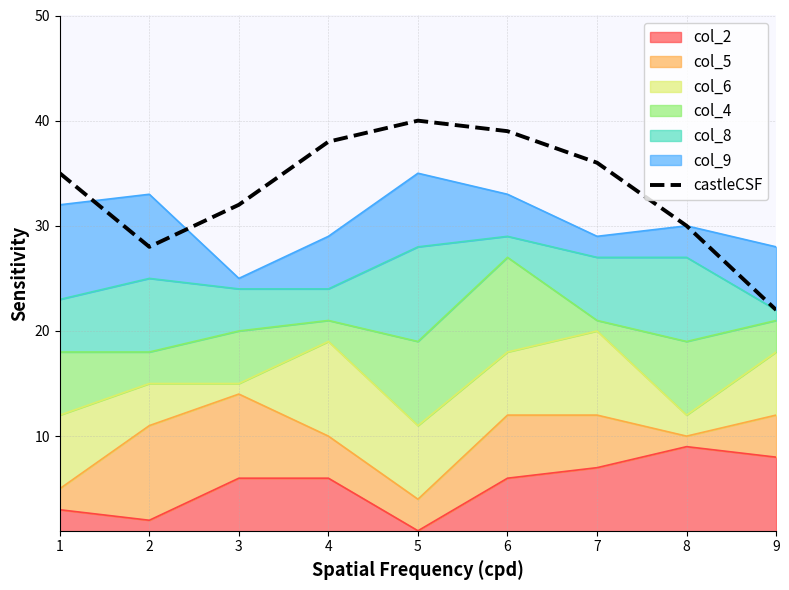

At which label does the data first exceed 35?

4